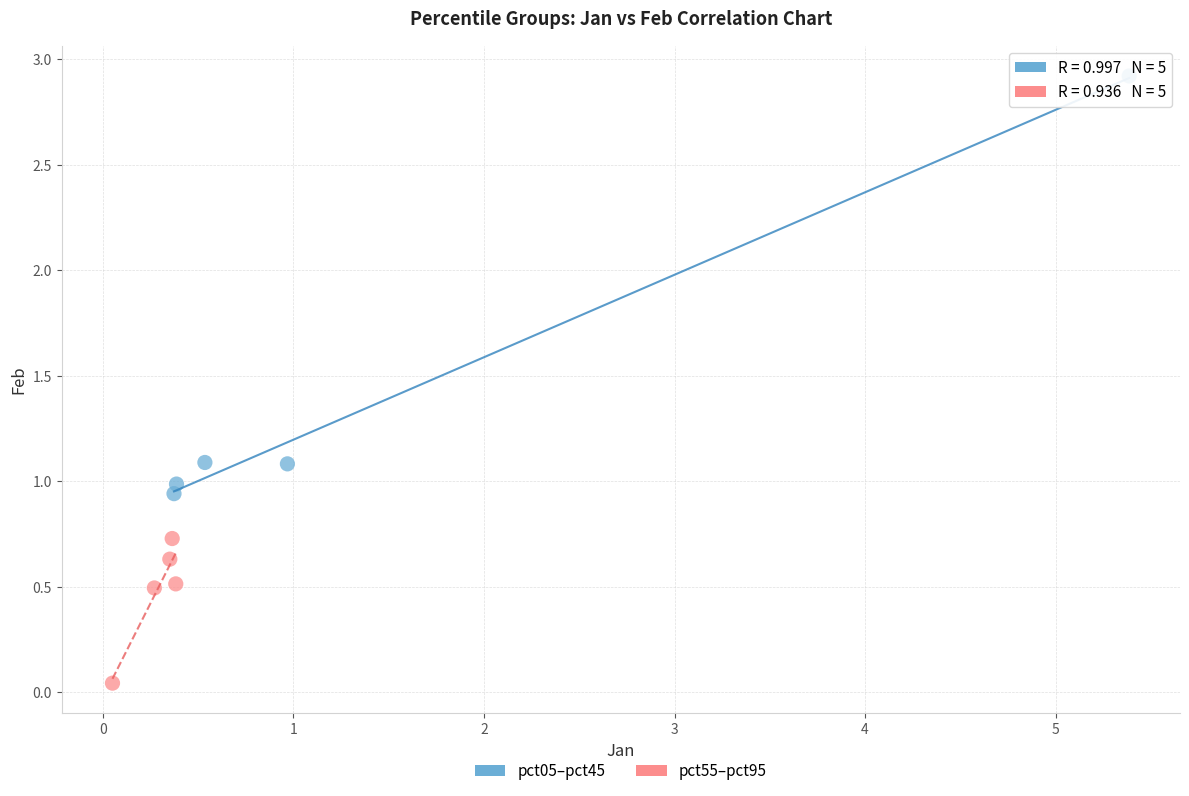

Which series reaches the maximum Y coordinate?

pct05–pct45